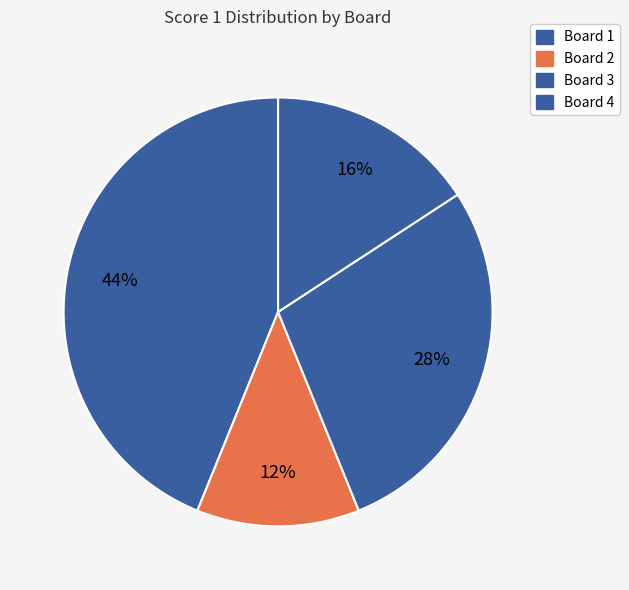

Count the number of slices in the pie.

4